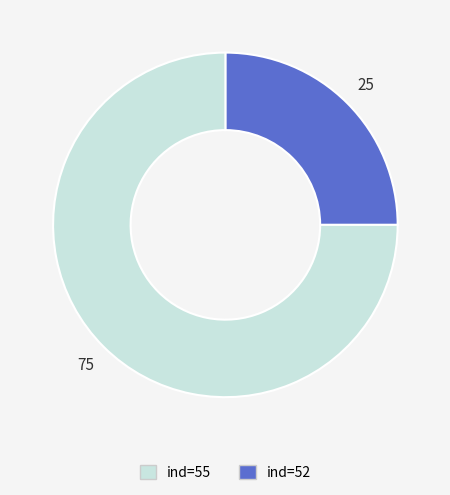

Is there a majority slice in this chart?

Yes